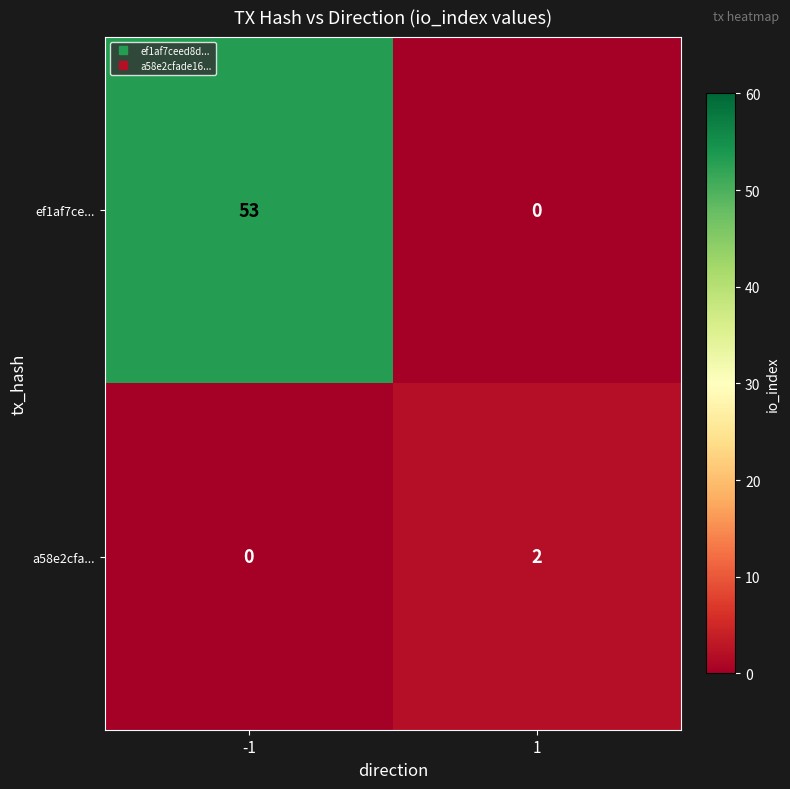

The value of a58e2cfa... at 1 is 1. True or false?

False